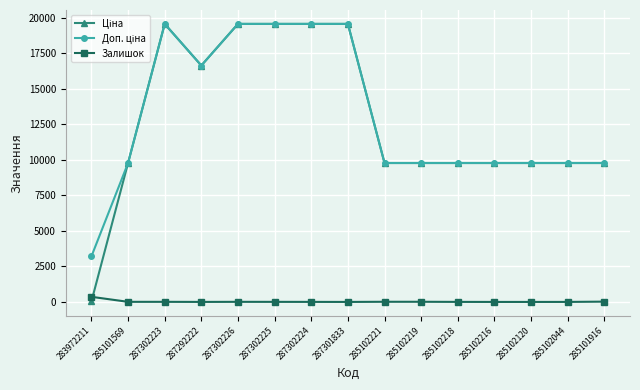

What is the average value of the Залишок series?

29.1